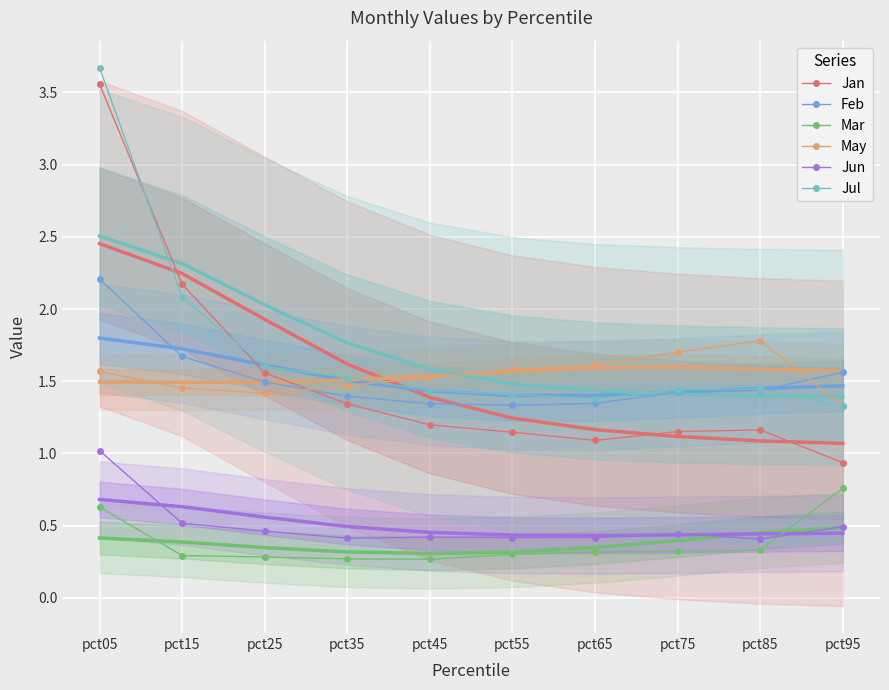

Rank the series at pct45 from lowest to highest value.

Mar, Jun, Jan, Feb, Jul, May